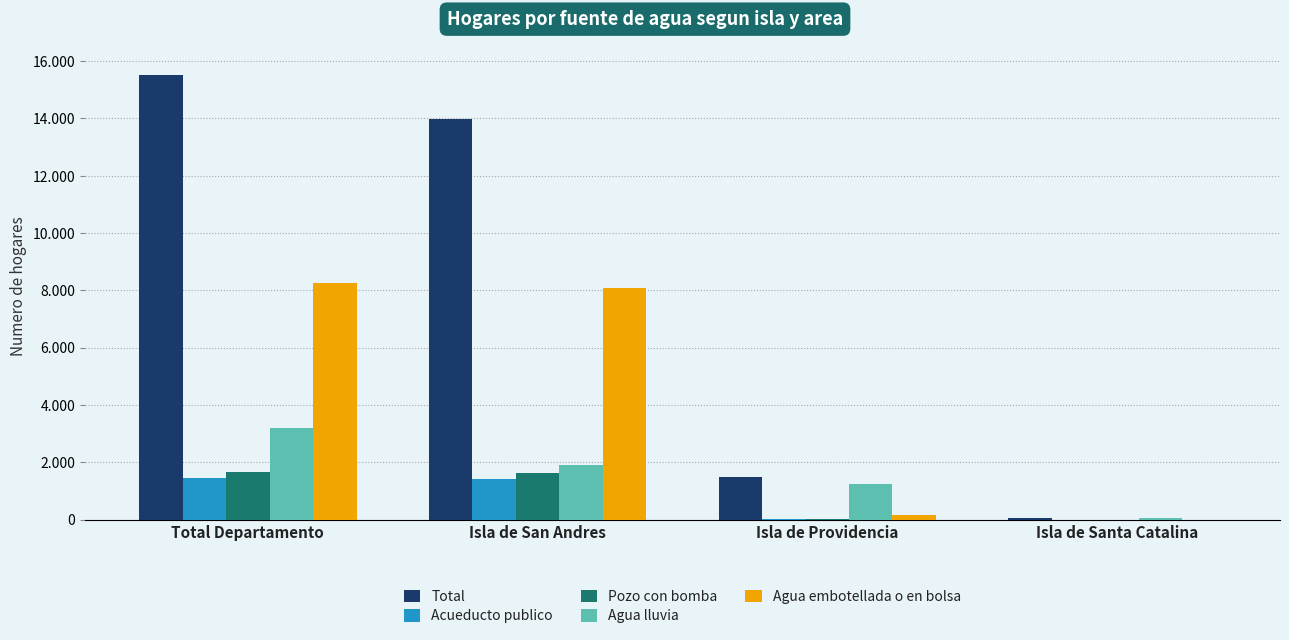

What are all the series names shown in the legend?

Total, Acueducto publico, Pozo con bomba, Agua lluvia, Agua embotellada o en bolsa